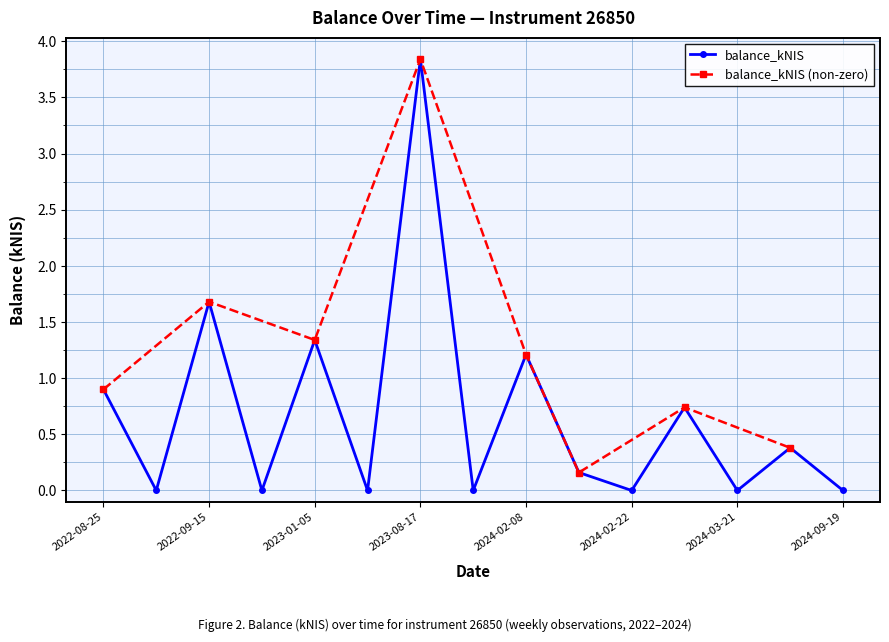

The value at 2022-09-01 is 1.5. True or false?

False